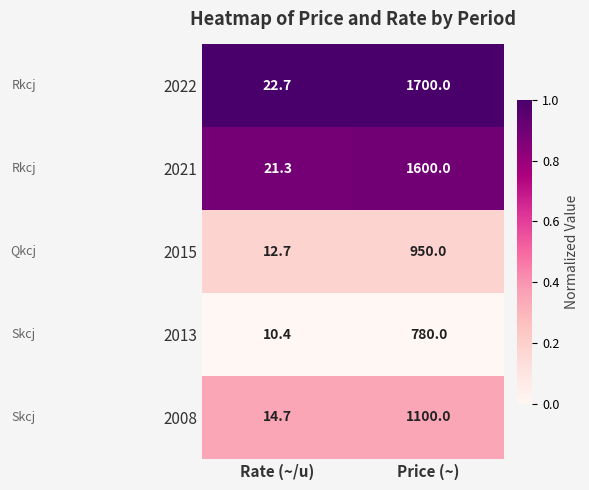

At which label is 2021 closest to 810?

Rate (~/u)